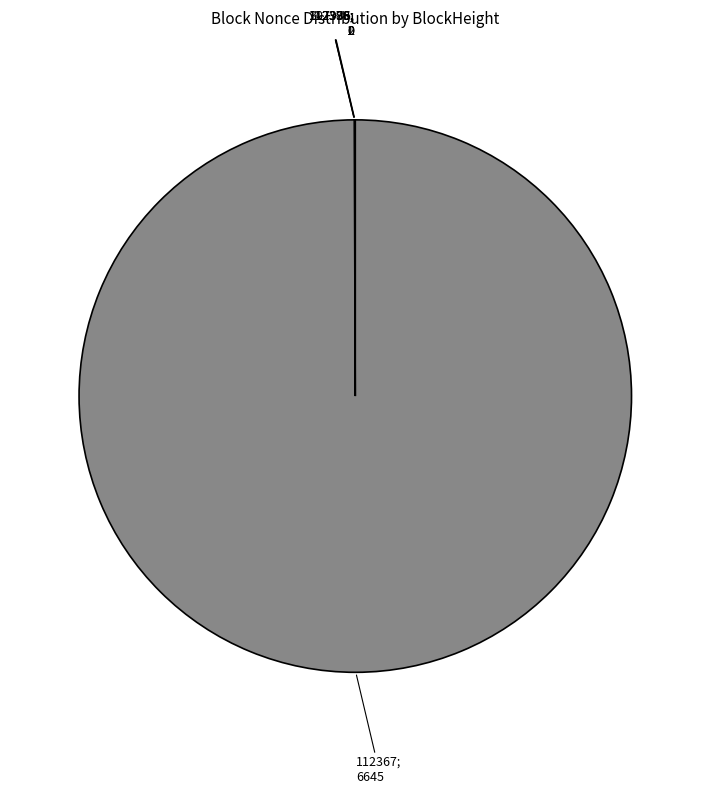

Is there a majority slice in this chart?

Yes